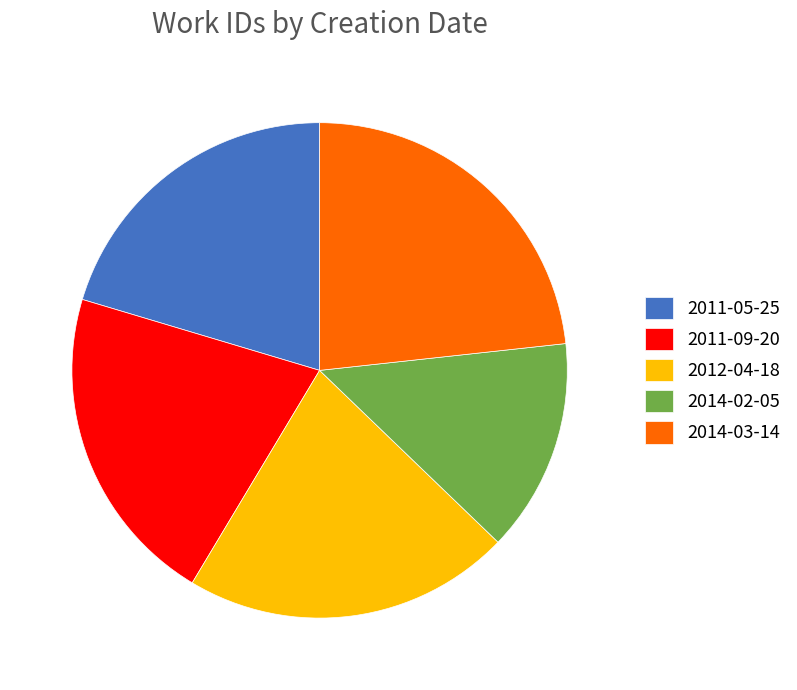

Is it true that 2014-02-05 is 14% of the pie?

True